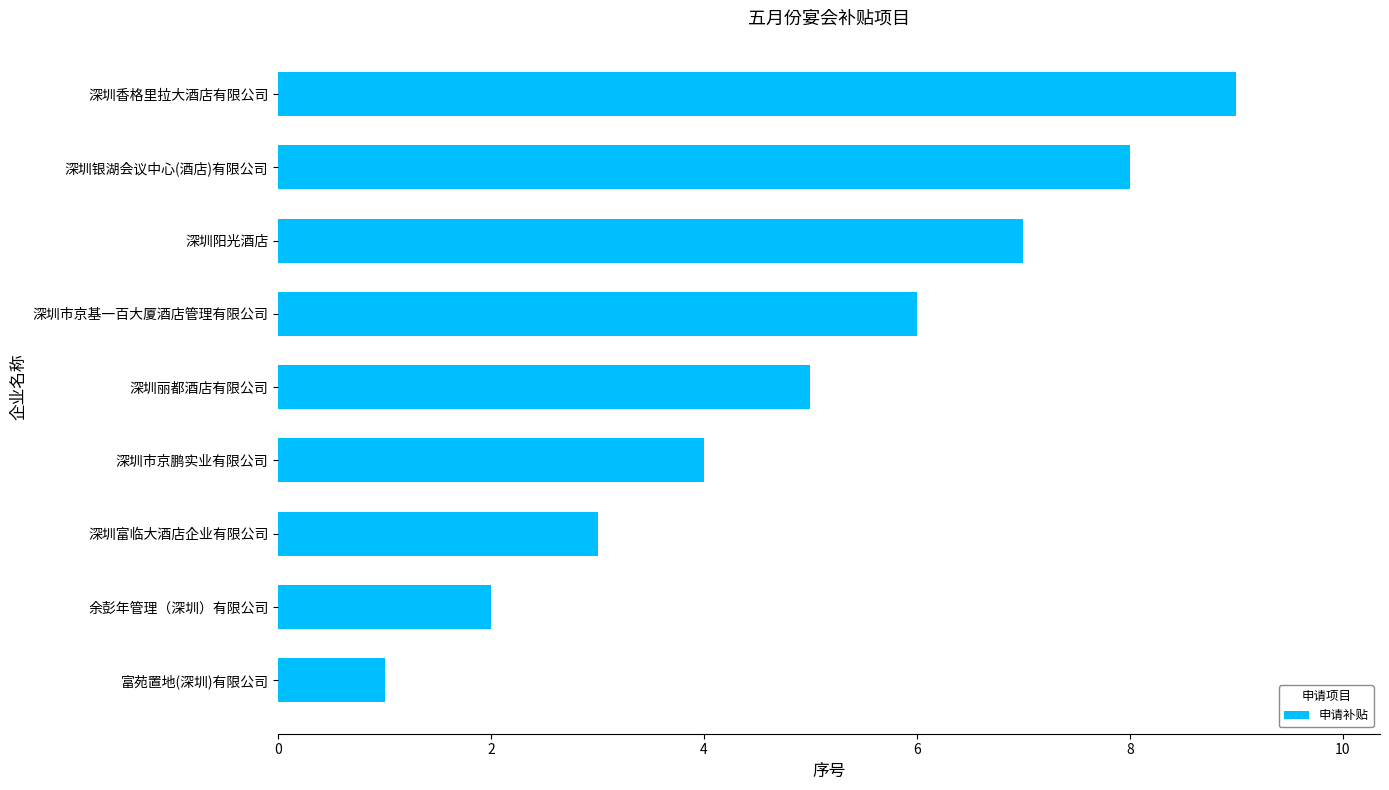

What is the smallest value displayed?

1